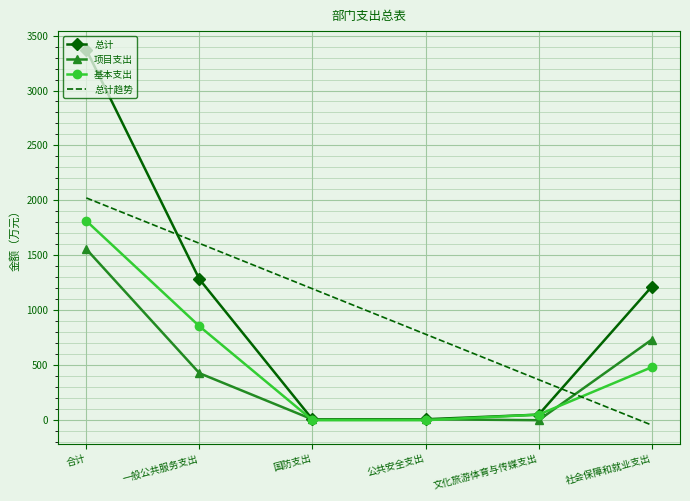

At which category is the sum across all series the highest?

合计